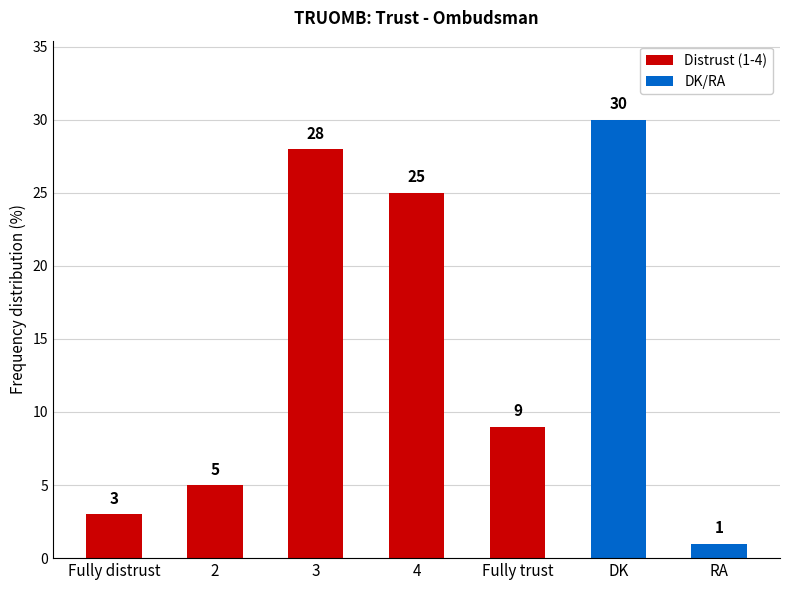

Reading left to right, transcribe all the data shown in this chart.

3	5	28	25	9	30	1